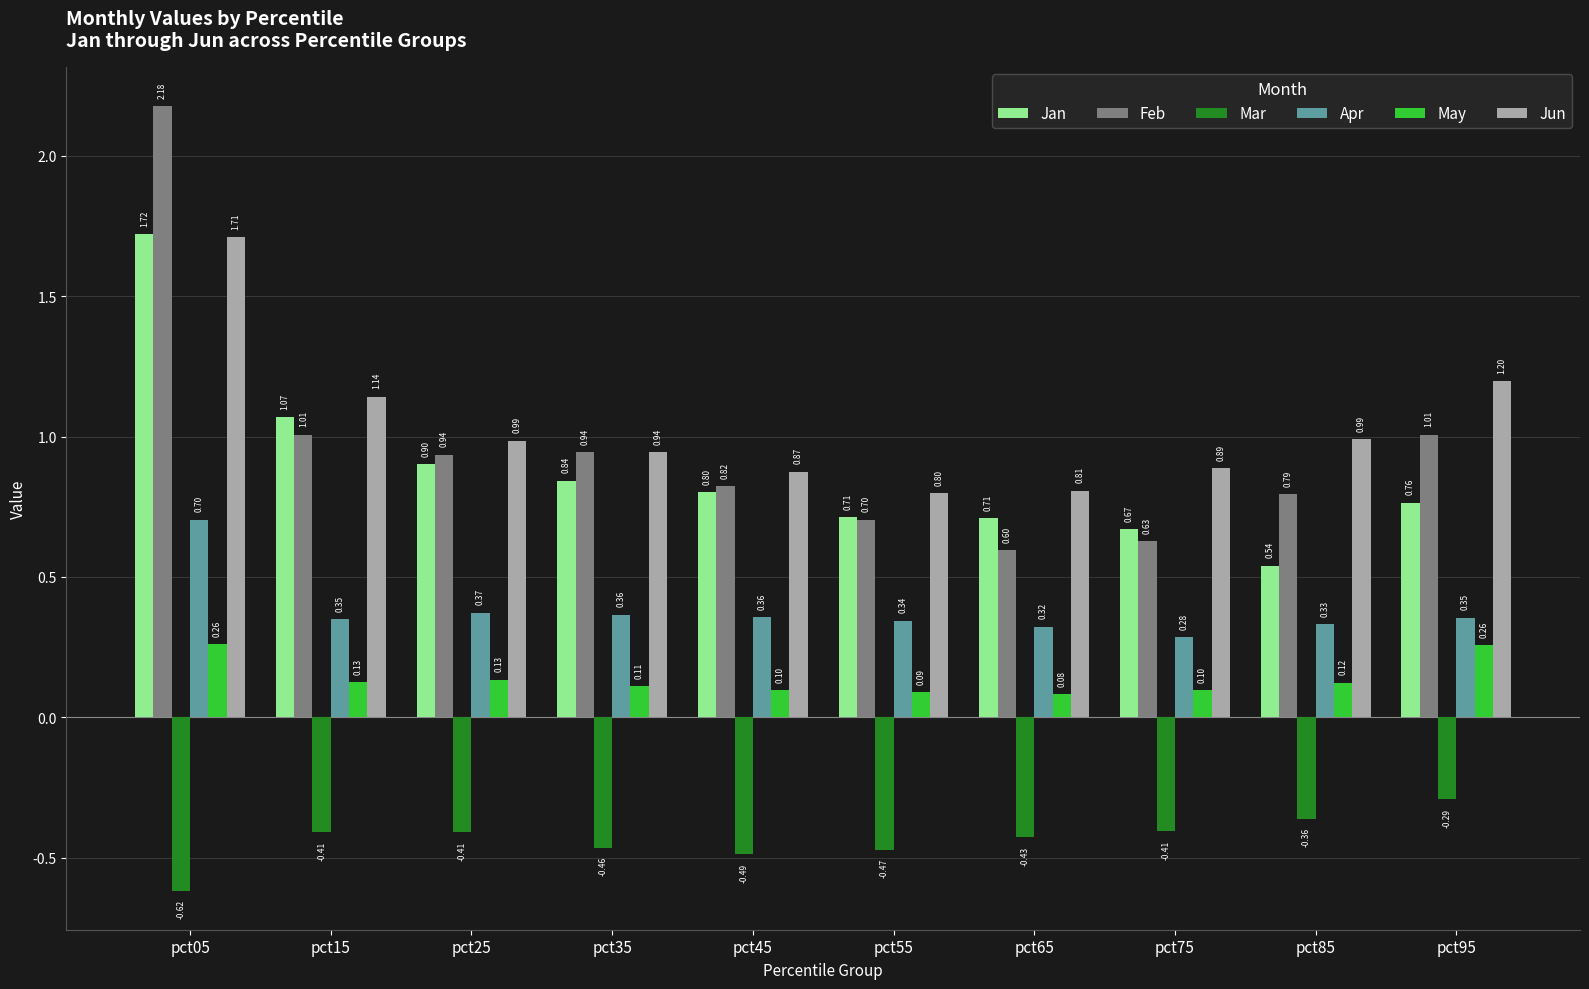

What is the sum of all Jan values?

8.7